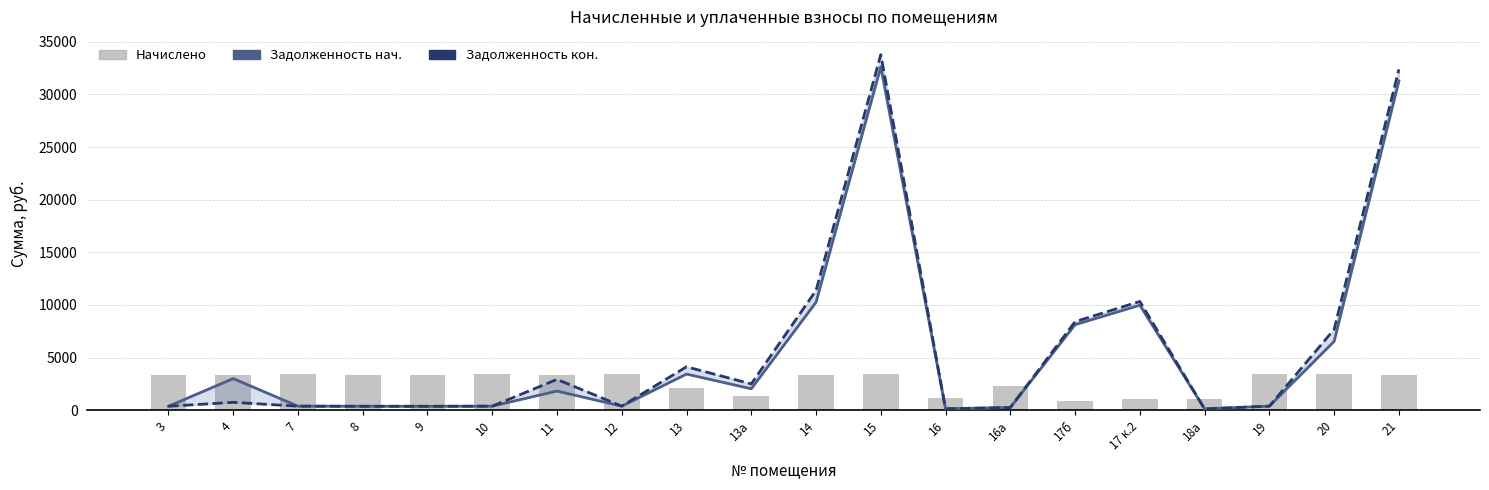

Which series has the largest total across all categories?

задолженность (конец)